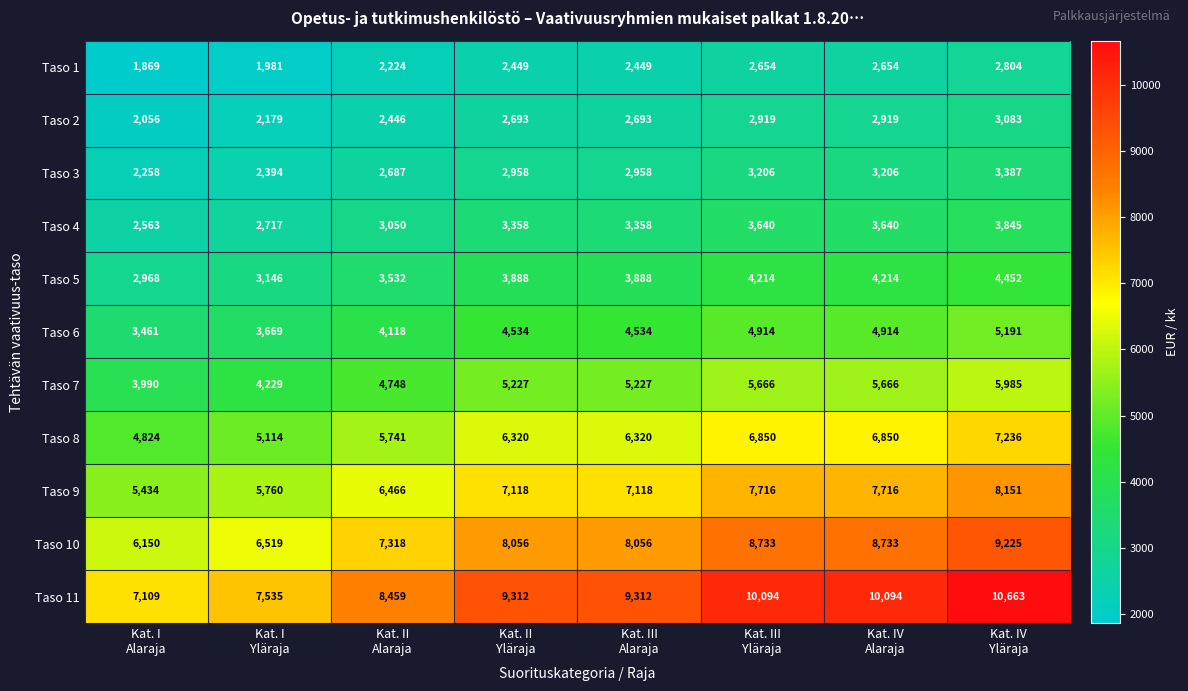

List the series in order of their peak value, highest first.

Taso 11, Taso 10, Taso 9, Taso 8, Taso 7, Taso 6, Taso 5, Taso 4, Taso 3, Taso 2, Taso 1